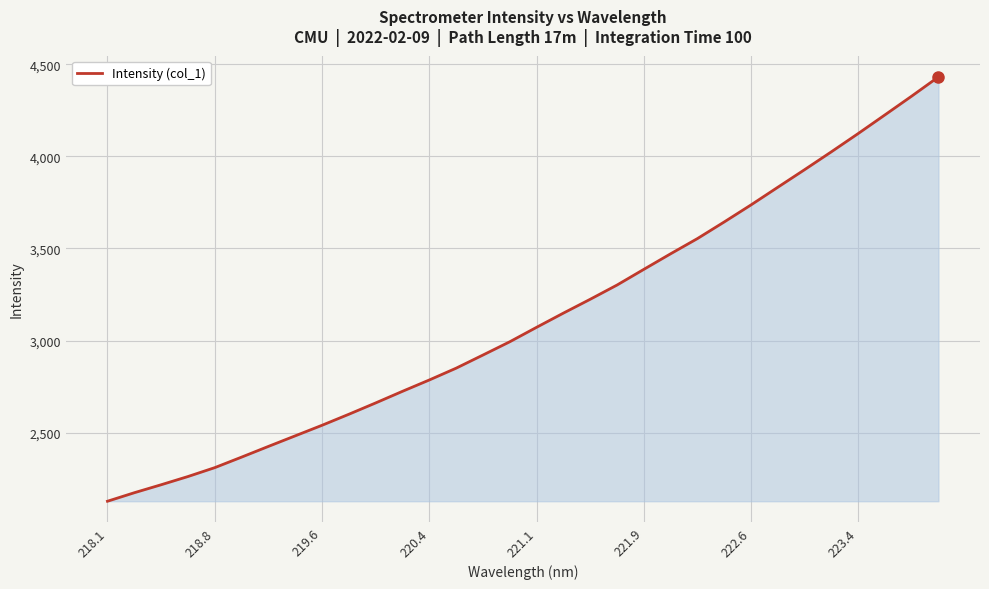

What is the maximum value shown in the chart?

4432.0